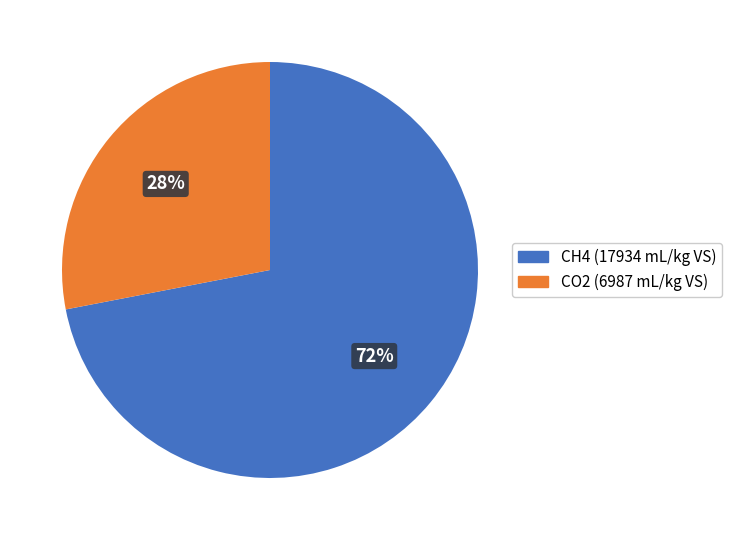

Is there any slice that represents more than half of the pie?

Yes